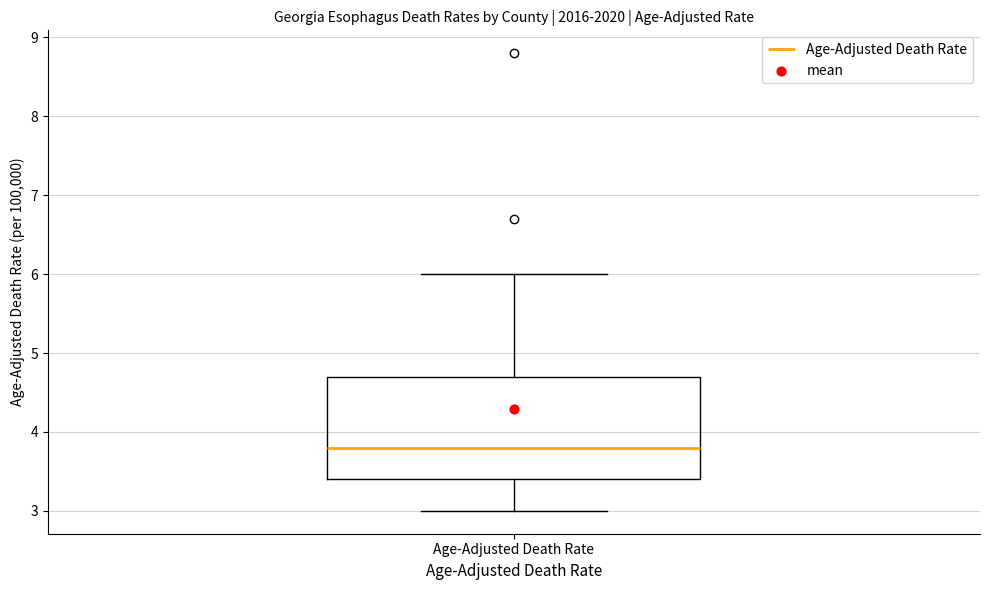

Where does the median line of the box for Age-Adjusted Death Rate sit on the y-axis? The values are not printed on the chart, so give them approximately, as read against the axis.

3.8